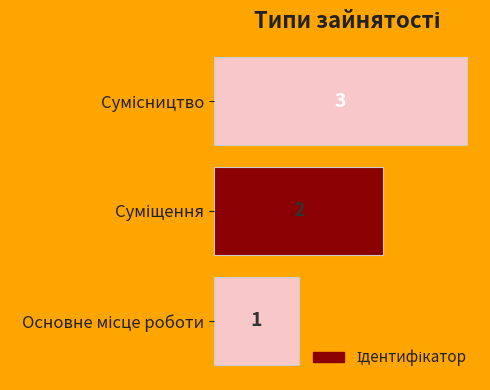

What is the greatest value displayed?

3